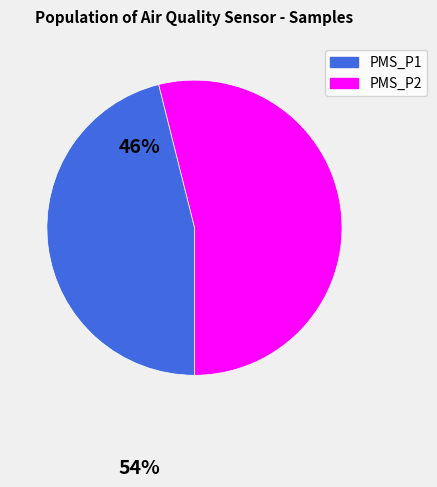

Rank the categories by value from highest to lowest.

PMS_P1, PMS_P2